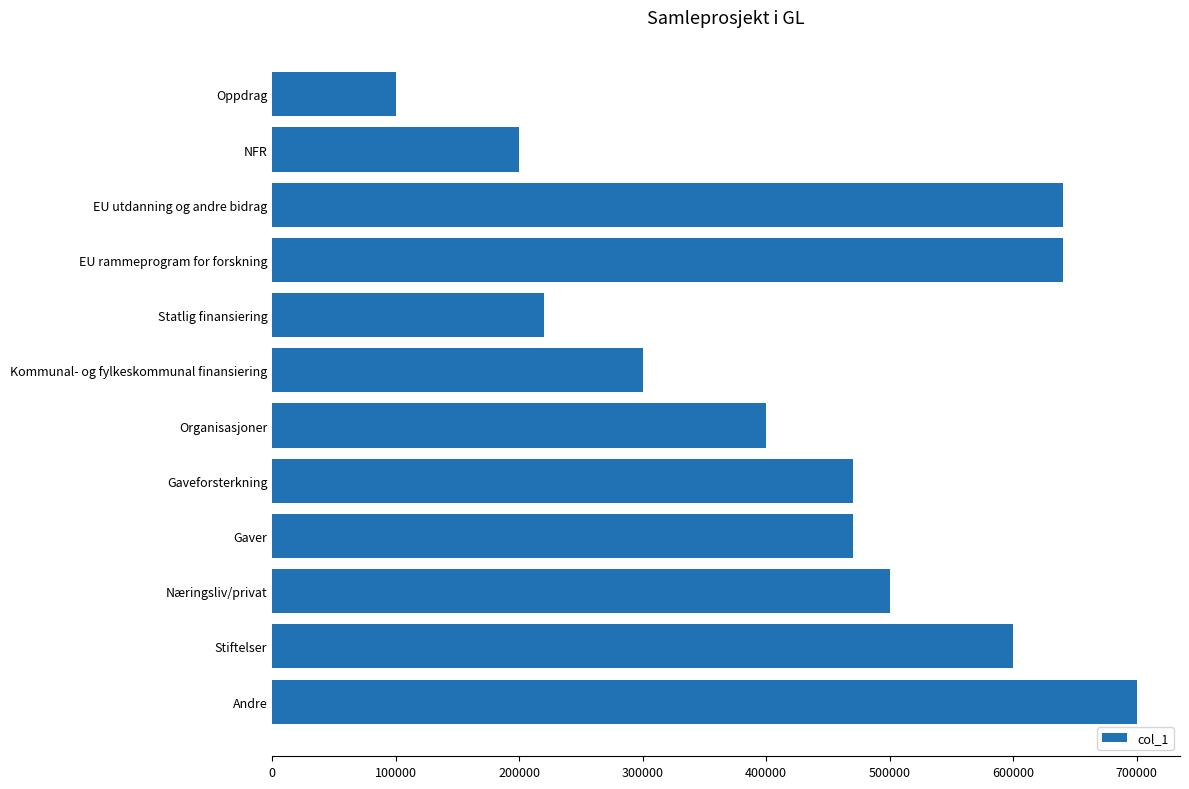

The value at Stiftelser is 599995. True or false?

True